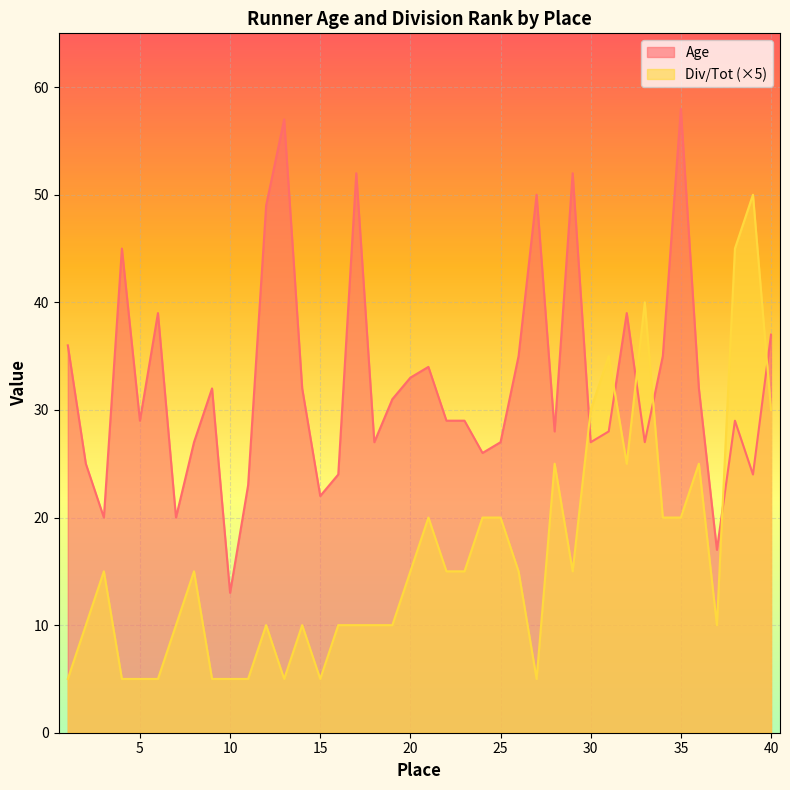

At 24, list the series in order from smallest to largest.

Div/Tot, Age